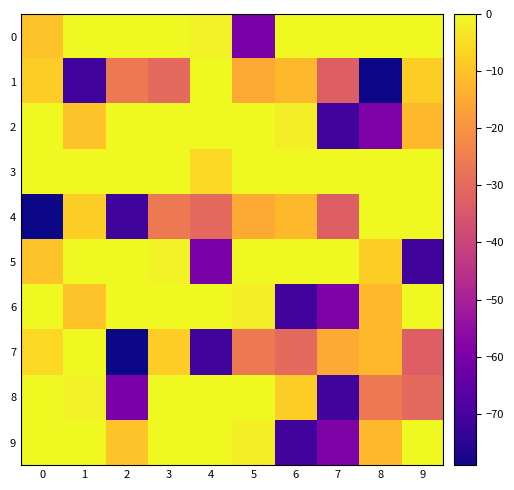

Which series has the largest total across all categories?

3